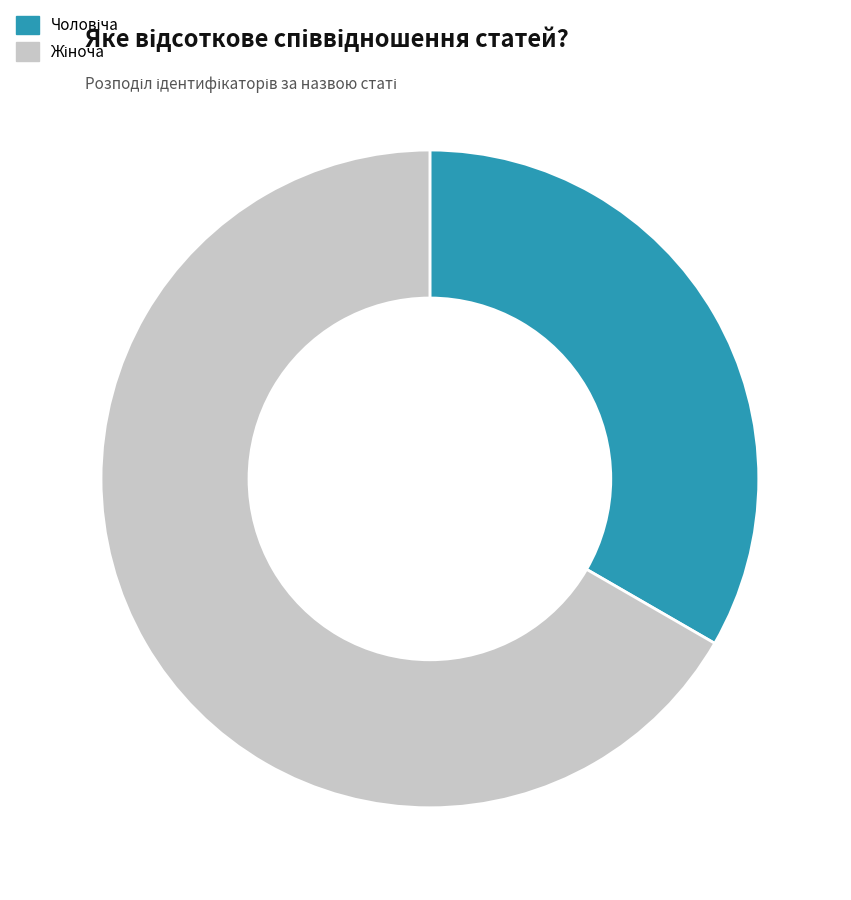

Does any single category account for the majority?

Yes